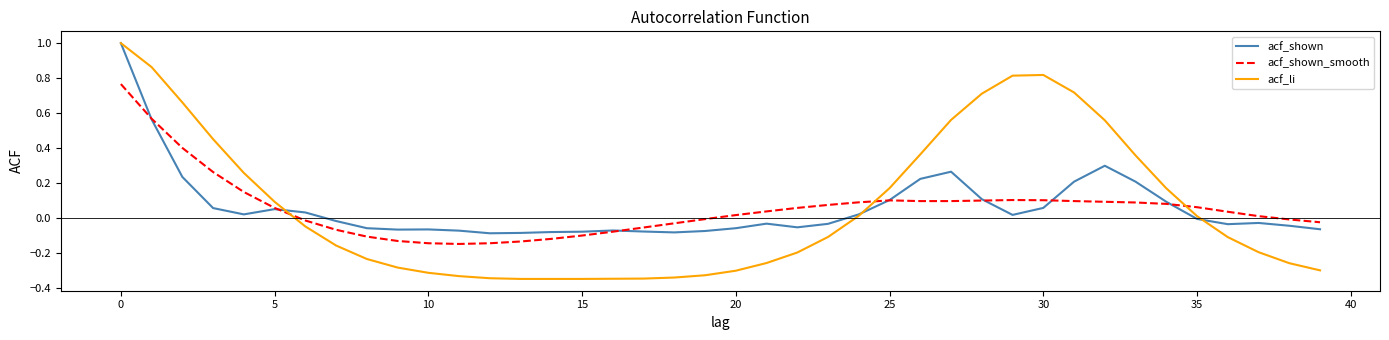

Which series has the largest range (max minus min)?

acf_li